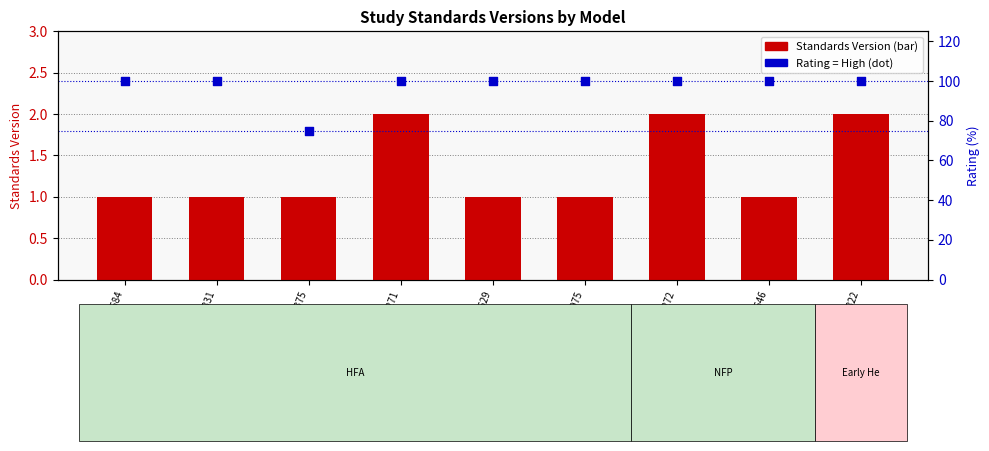

At how many categories does at least one series exceed 73?

9